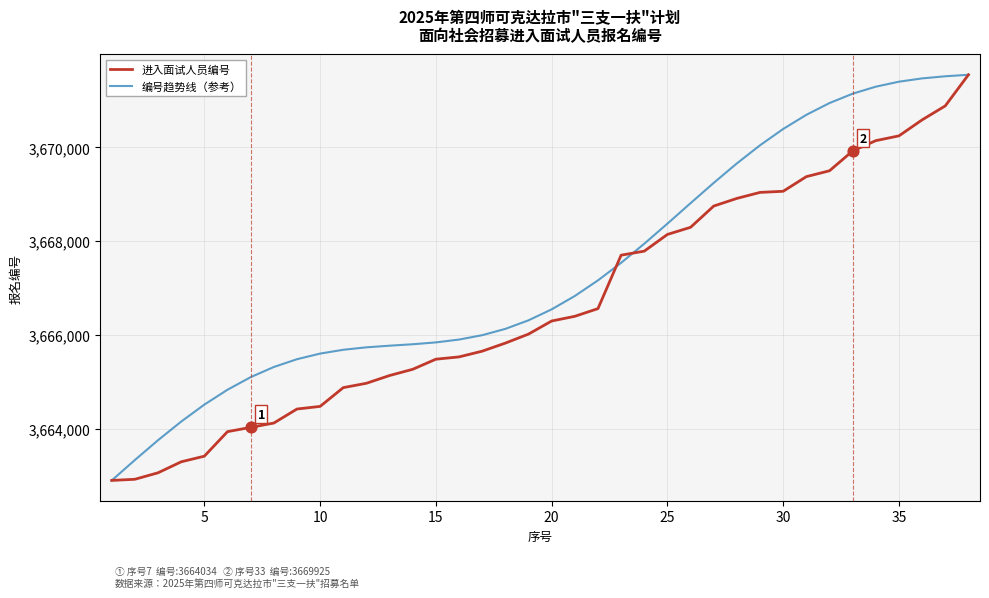

Rank the series by their average value, from highest to lowest.

编号趋势线（参考）, 进入面试人员编号